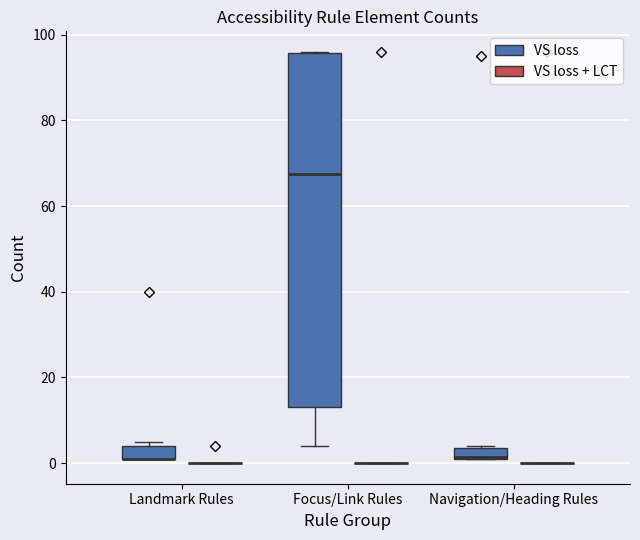

Which box is the tallest, from its lower edge to its upper edge?

Focus/Link Rules (VS loss)